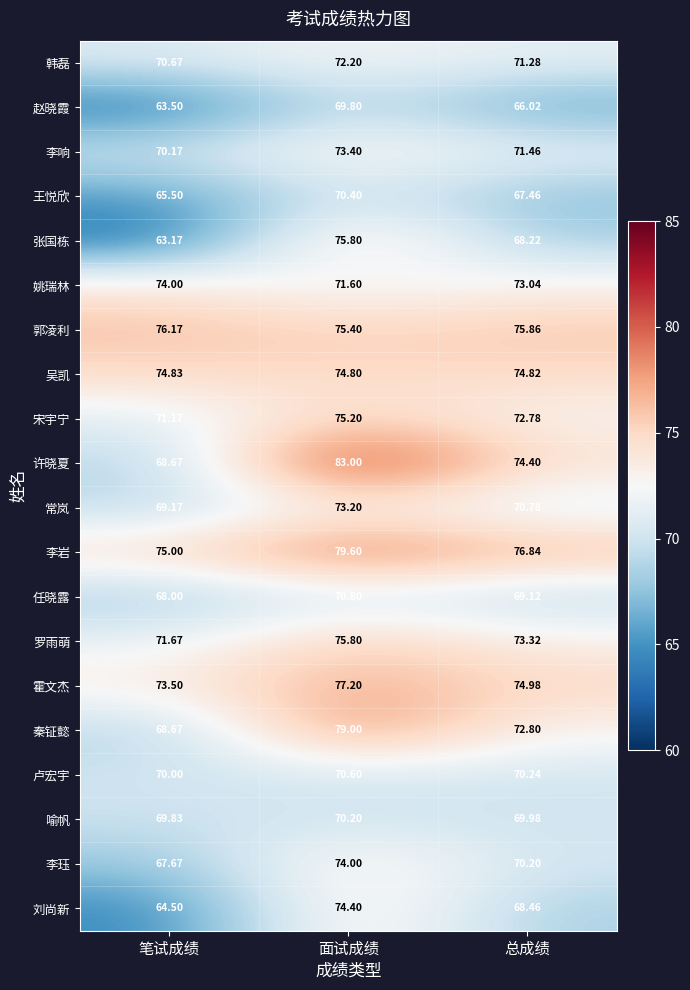

At which category is the sum across all series the highest?

面试成绩